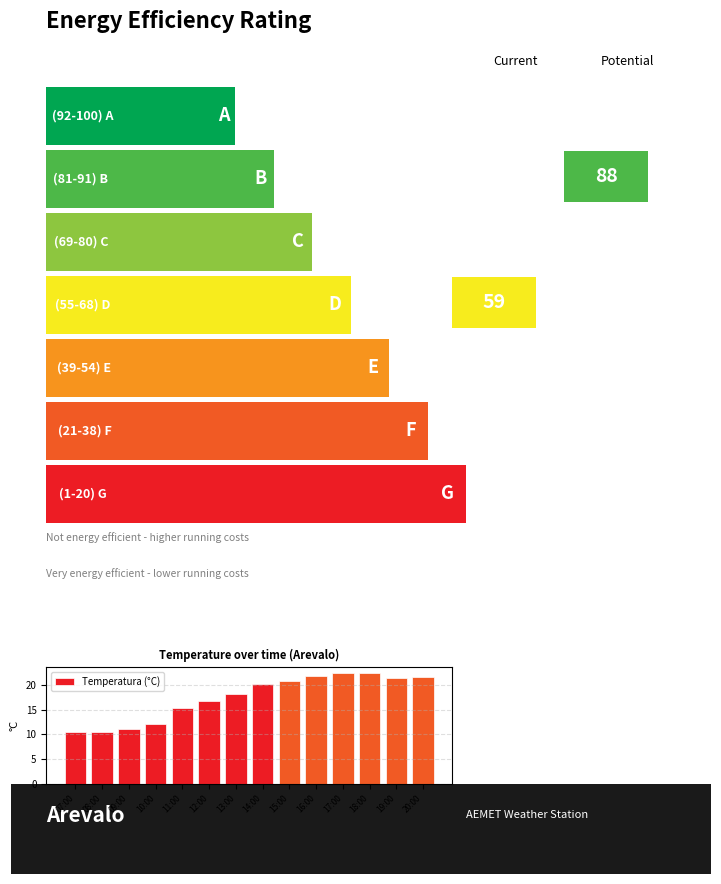

Reading left to right, what are all the values shown in this chart?

10.4	10.4	11.2	12.1	15.3	16.8	18.2	20.1	20.8	21.9	22.5	22.4	21.5	21.6